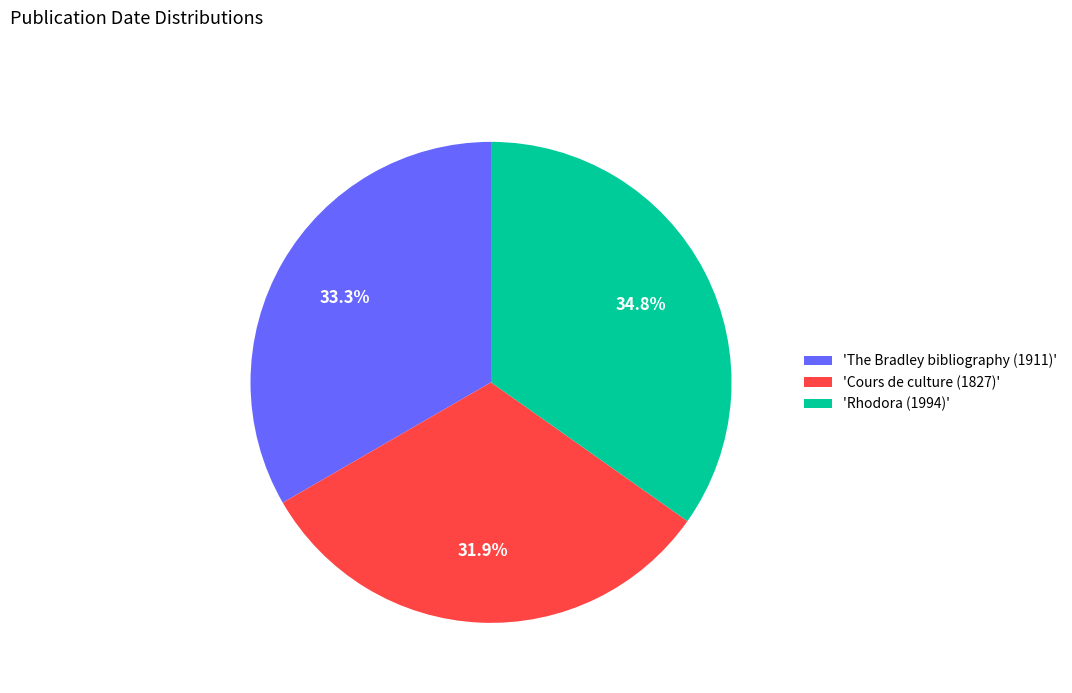

Does 'Cours de culture (1827)' represent more than half of the total?

No